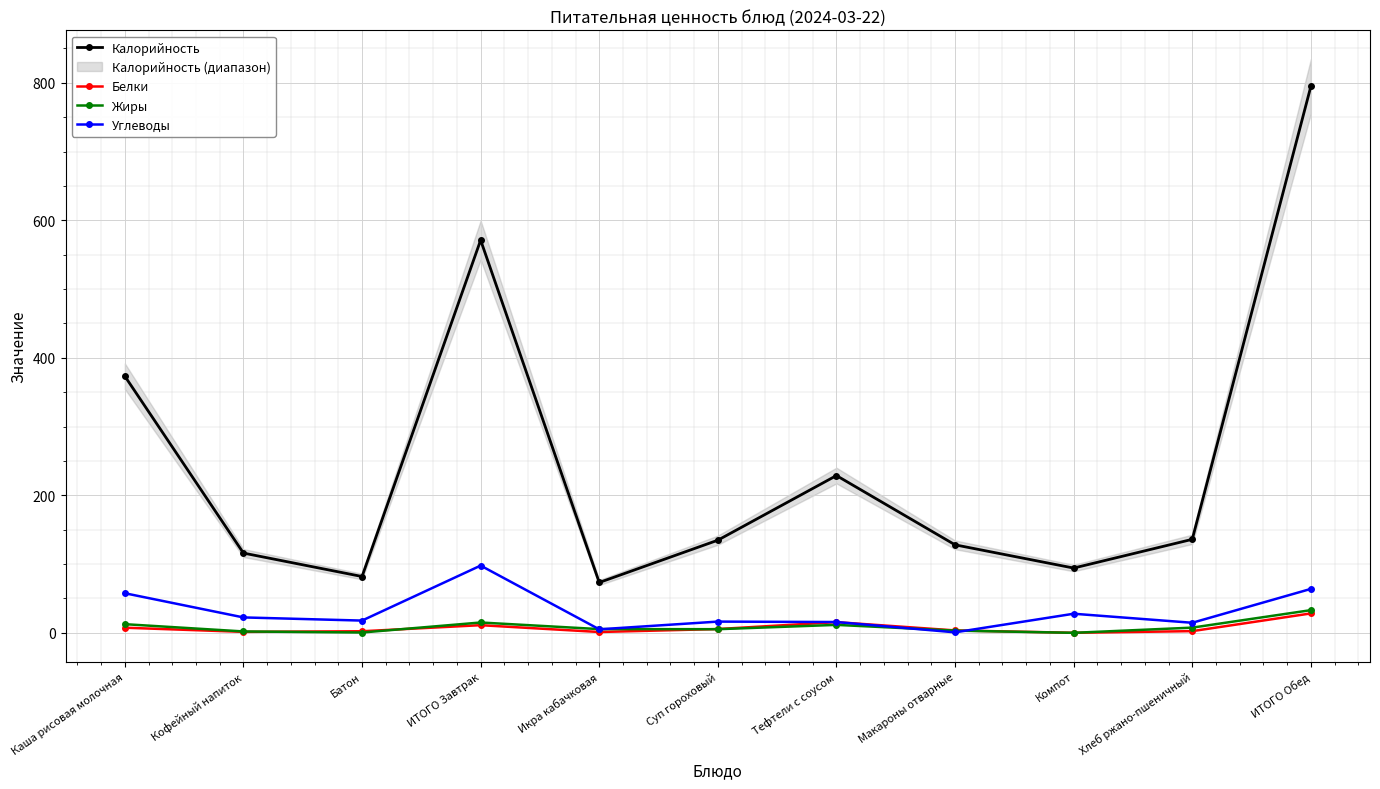

True or false: Углеводы and Калорийность cross at least once.

False